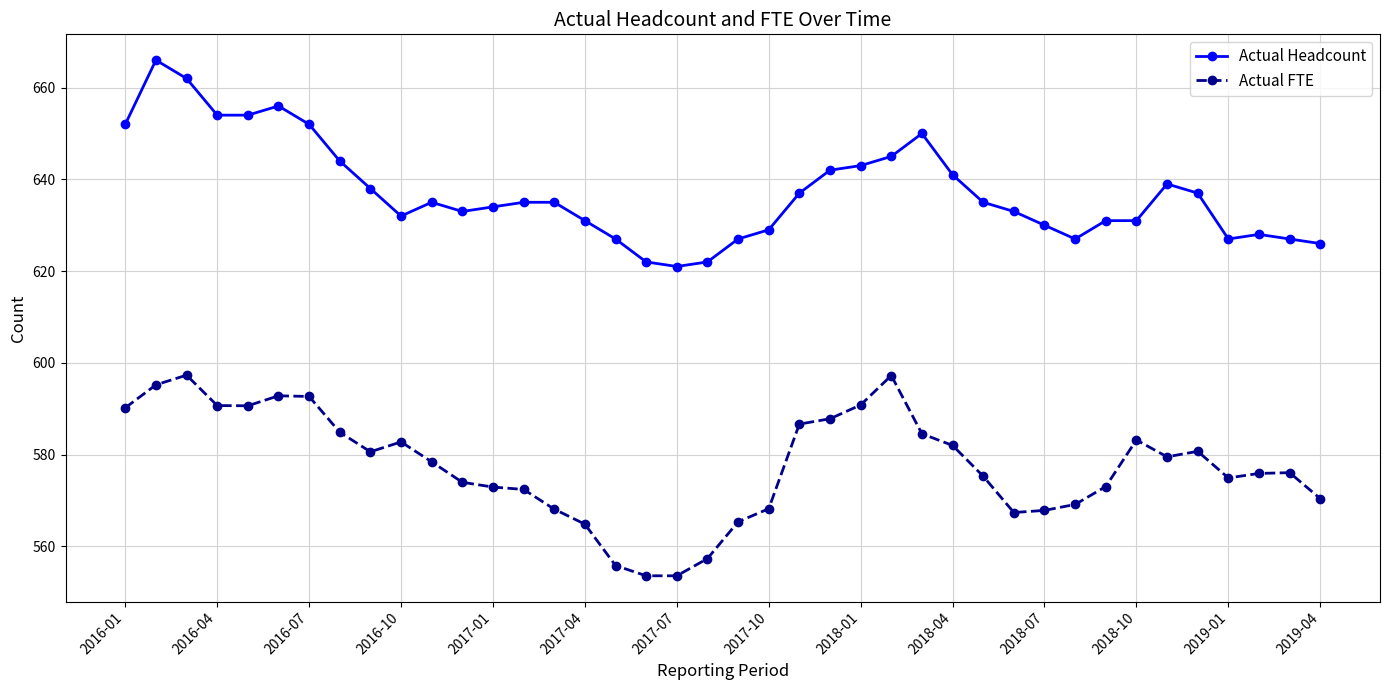

Which series has the largest total across all categories?

Actual Headcount